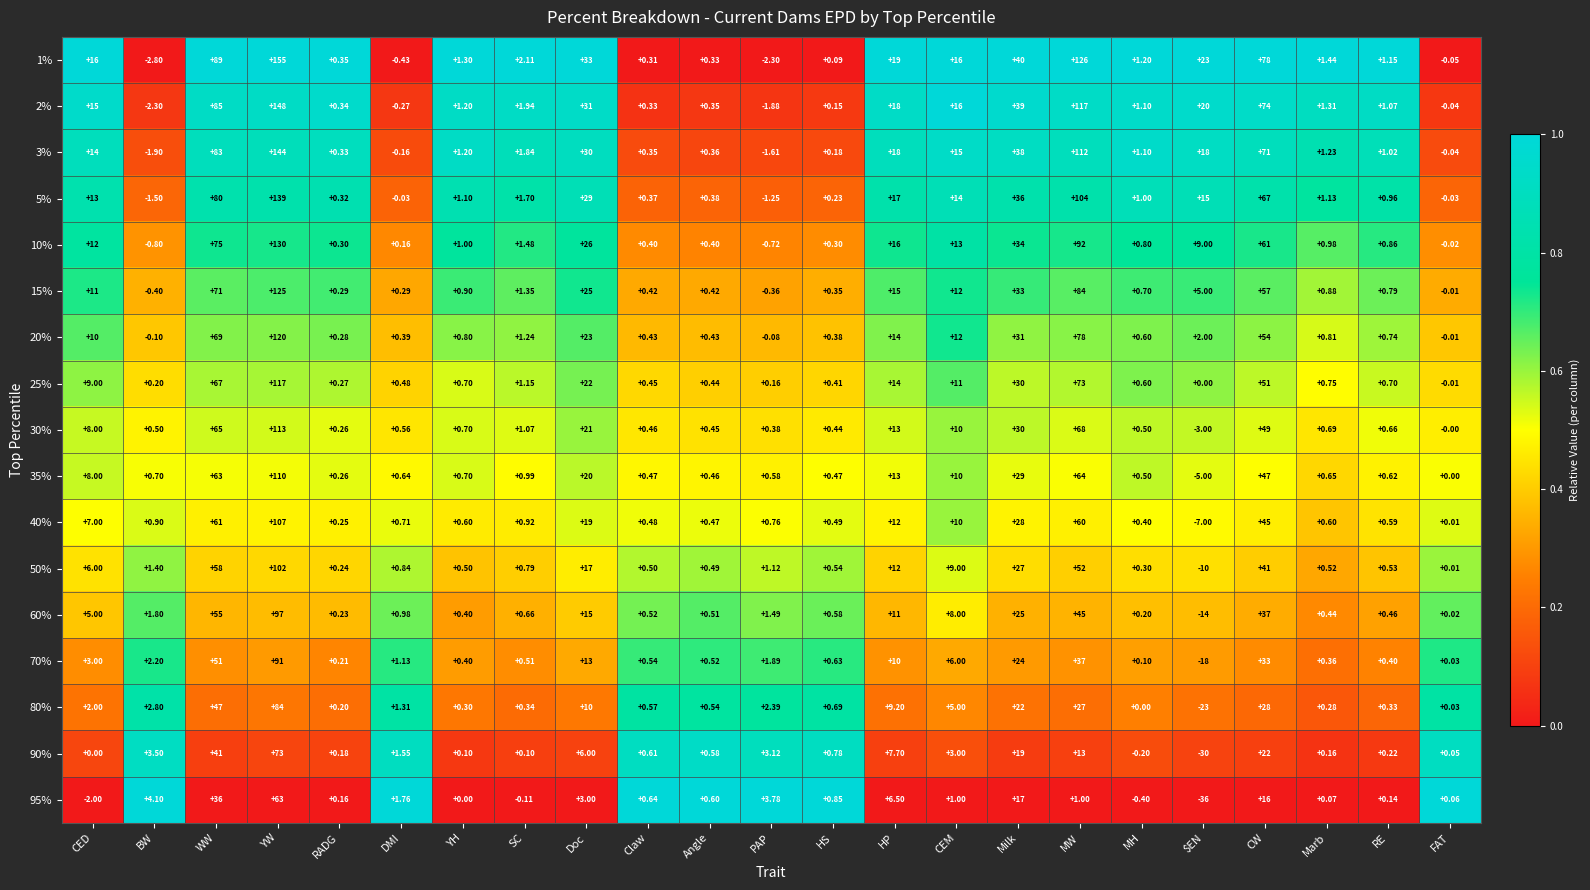

Is the value of 20% at WW greater than the value of 3% at PAP?

Yes